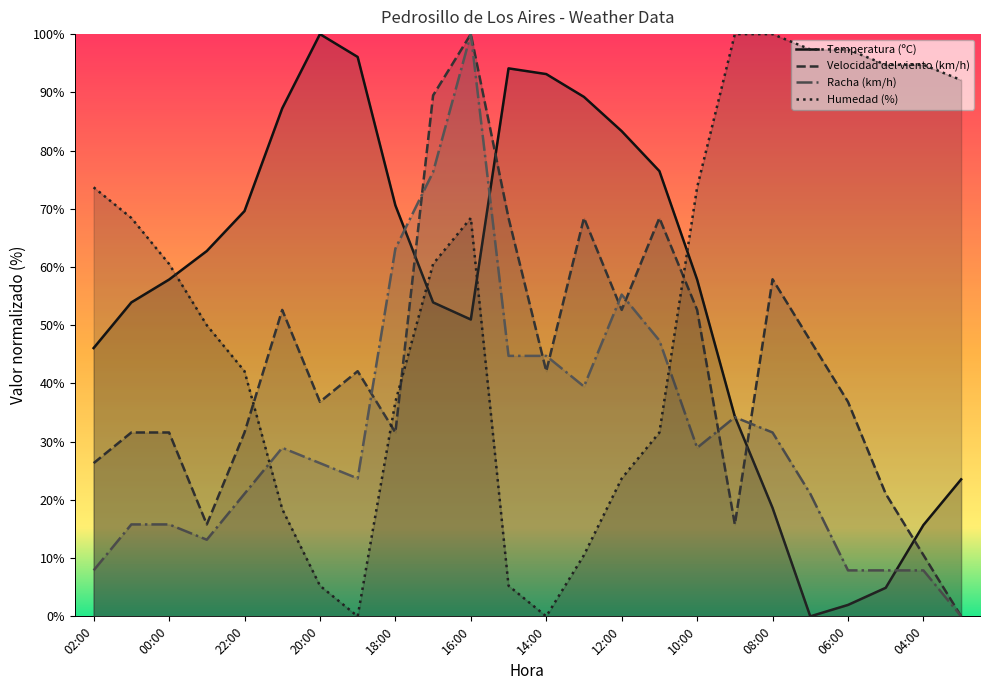

What is the value of the Temperatura (ºC) point at the 17th from the left?

57.8